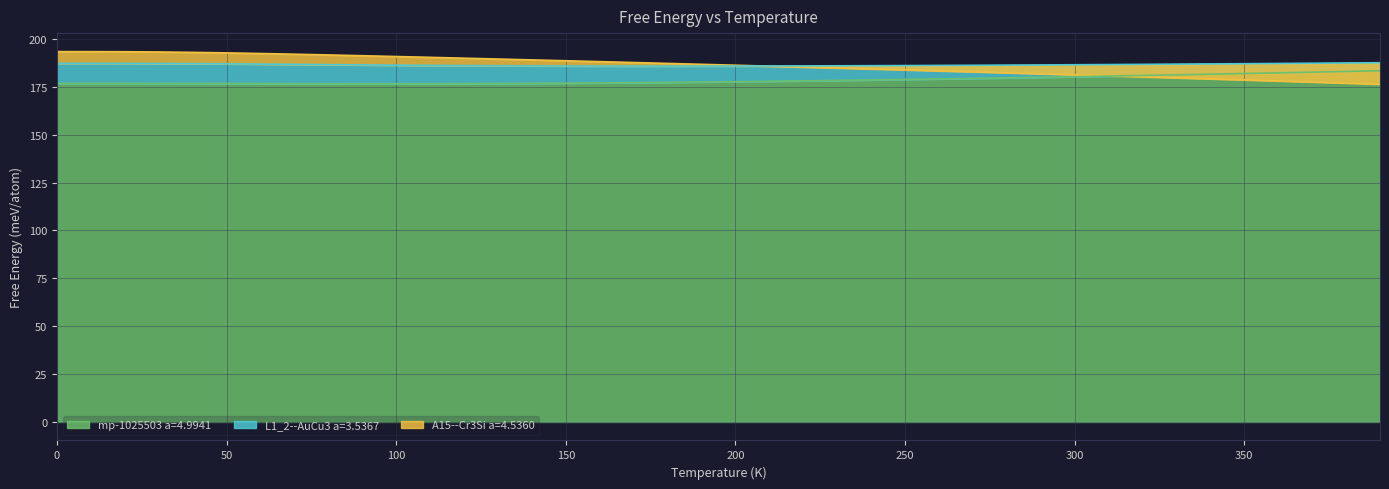

Reading right to left, extract all data points from this chart.

A15--Cr3Si a=4.5360: 176.4	176.9	177.5	178.0	178.6	179.1	179.7	180.2	180.7	181.3	181.8	182.3	182.8	183.3	183.8	184.3	184.8	185.3	185.8	186.2	186.7	187.2	187.7	188.1	188.6	189.0	189.5	189.9	190.4	190.8	191.2	191.6	192.0	192.4	192.7	193.0	193.2	193.3	193.3	193.3
L1_2--AuCu3 a=3.5367: 187.6	187.4	187.3	187.2	187.0	186.9	186.8	186.7	186.6	186.5	186.4	186.3	186.2	186.1	186.1	186.0	185.9	185.9	185.9	185.8	185.8	185.8	185.8	185.8	185.9	185.9	186.0	186.1	186.2	186.3	186.4	186.5	186.7	186.8	187.0	187.1	187.2	187.2	187.2	187.2
mp-1025503 a=4.9941: 183.4	183.0	182.6	182.3	181.9	181.6	181.2	180.9	180.6	180.3	180.0	179.7	179.4	179.1	178.8	178.6	178.3	178.1	177.9	177.7	177.5	177.3	177.2	177.0	176.9	176.8	176.7	176.6	176.6	176.6	176.6	176.6	176.6	176.7	176.7	176.7	176.8	176.8	176.8	176.8